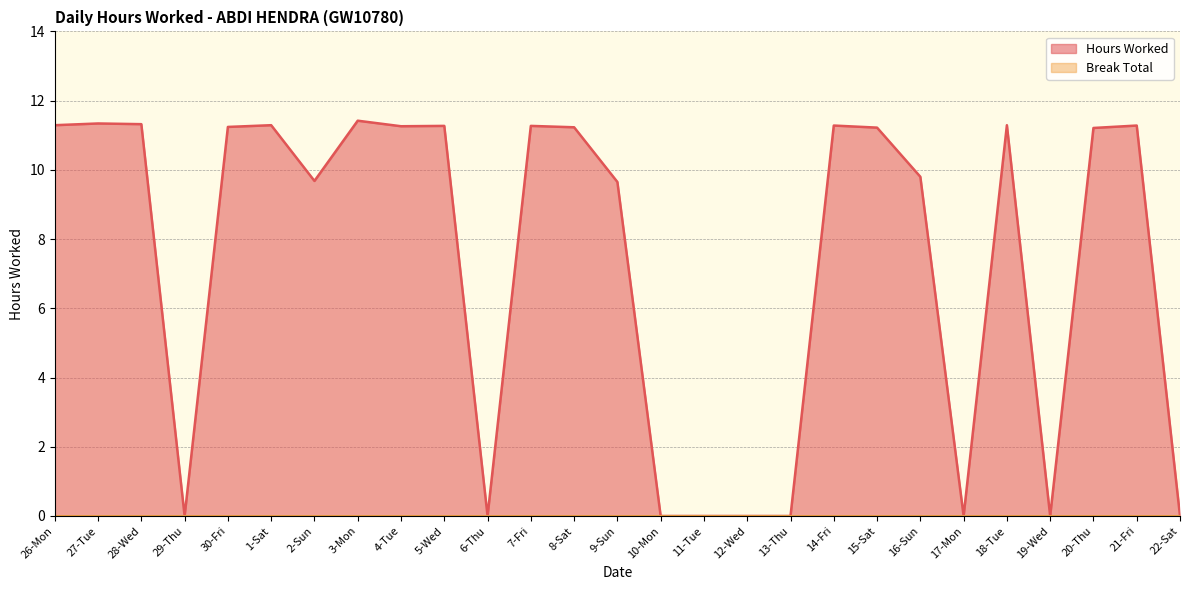

What position from the right is 16-Sun?

7